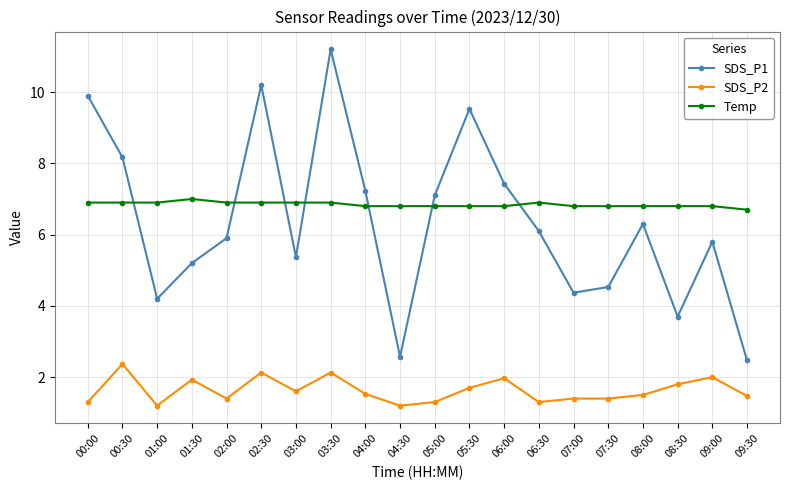

At which category does SDS_P1 reach its first local peak?

02:30